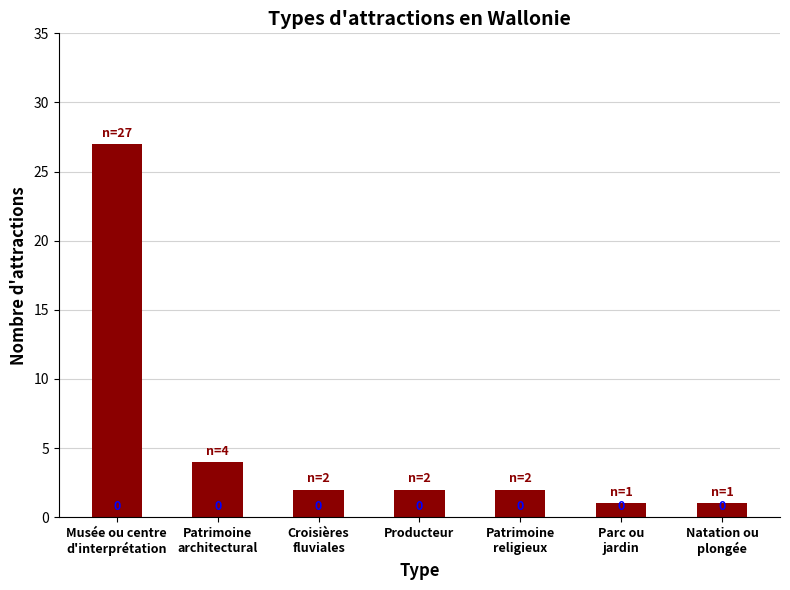

What is the average value?

6